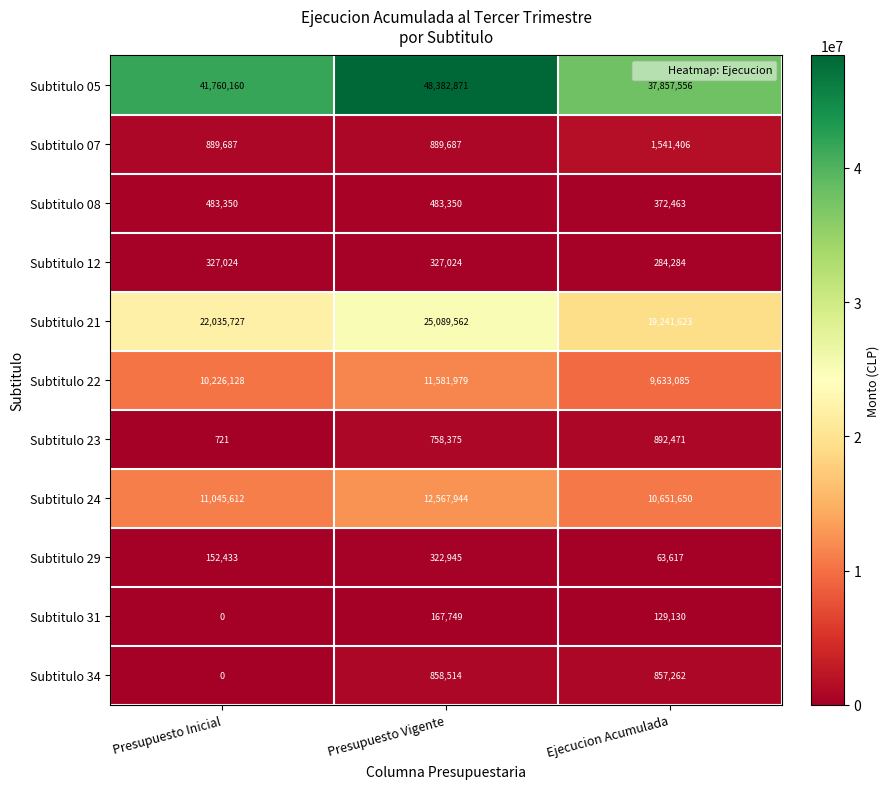

What is the average value of the Subtitulo 21 series?

22122304